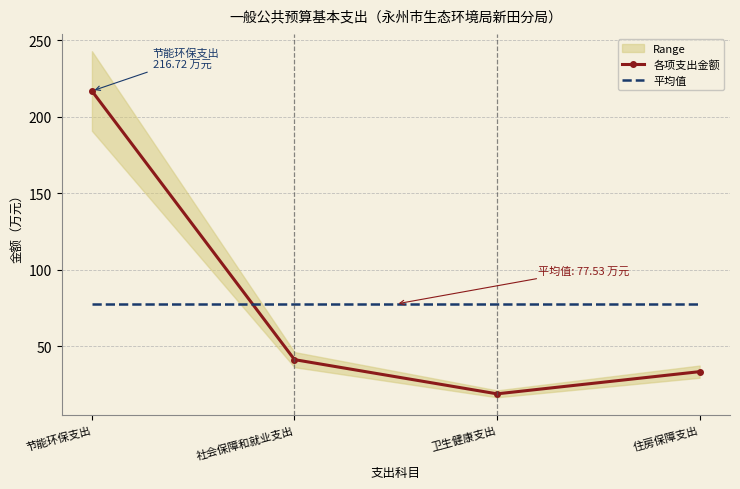

How many lines are shown in the chart?

2